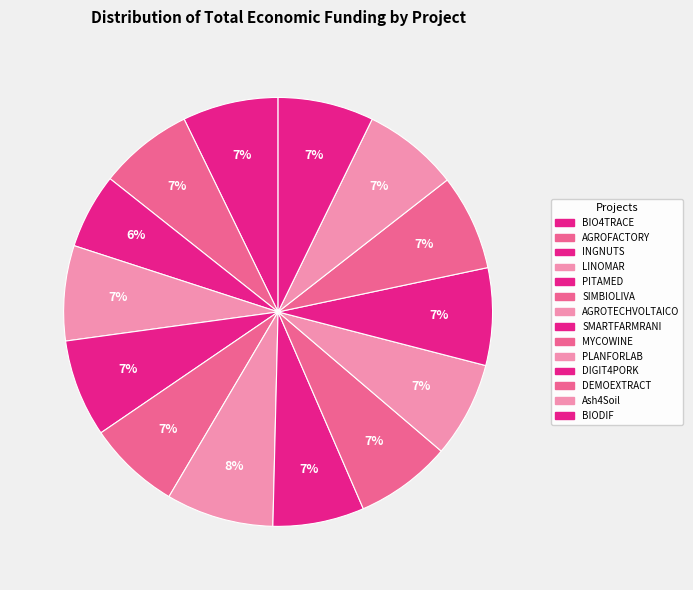

How many segments does this pie chart have?

14